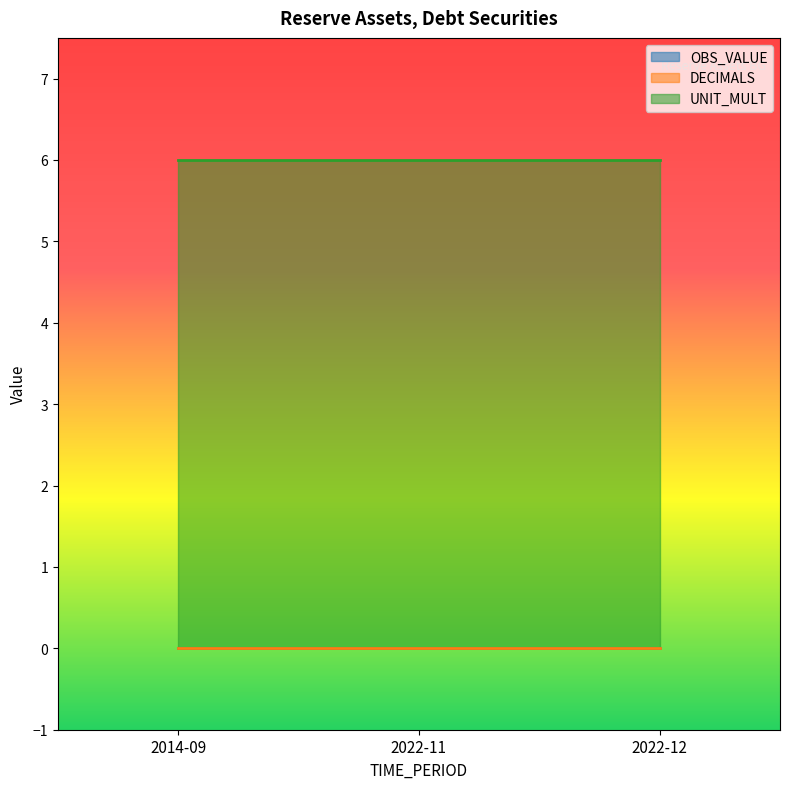

Is the value of UNIT_MULT at 2014-09 greater than the value of DECIMALS at 2014-09?

Yes